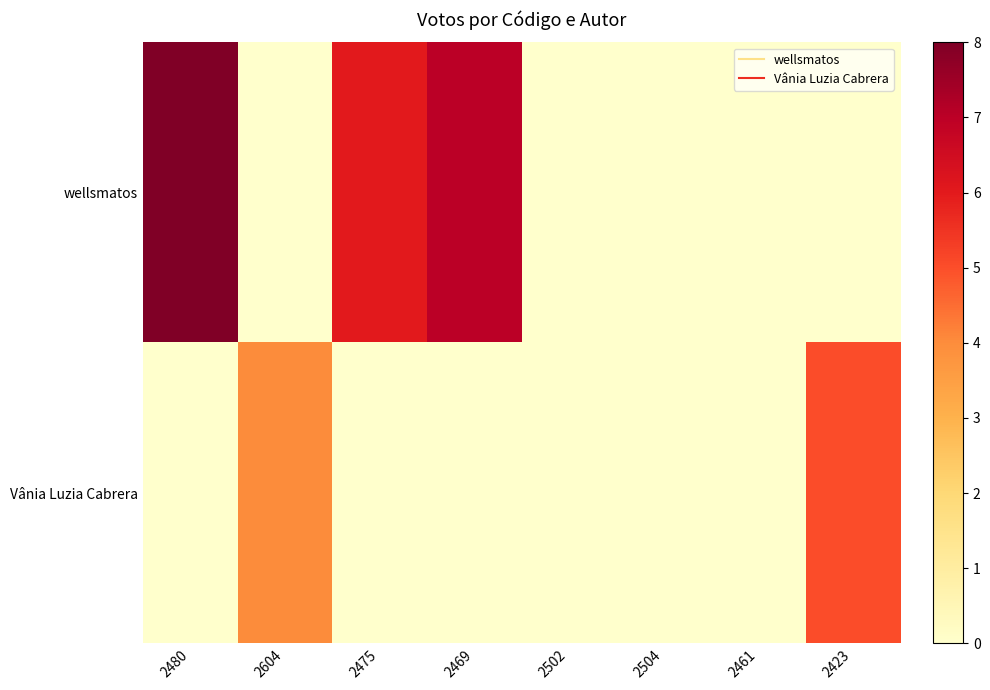

At which category does the chart reach its peak across all series?

2480